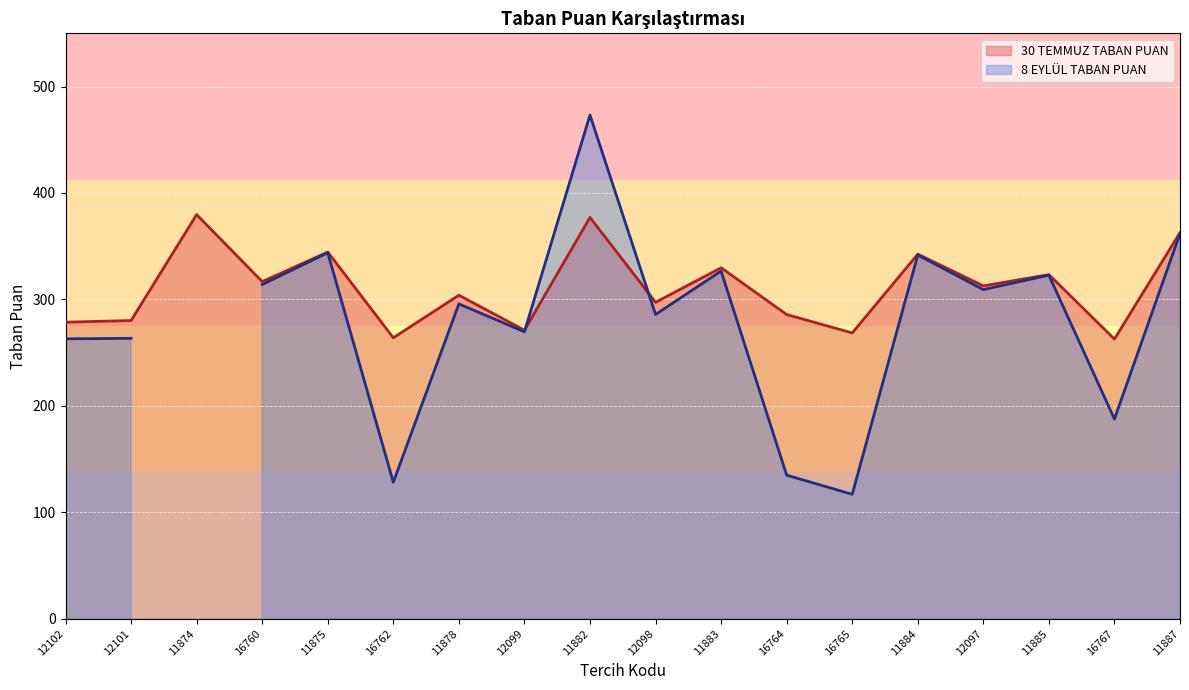

How many values exceed 312?

9